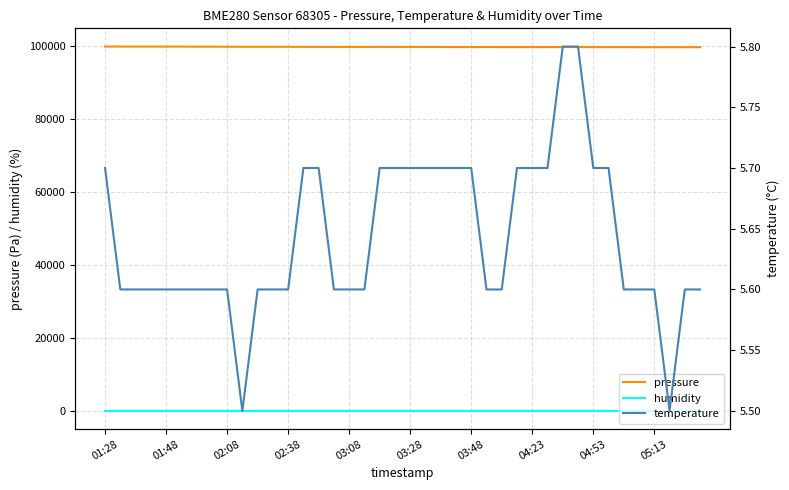

What are all the series names shown in the legend?

pressure, humidity, temperature